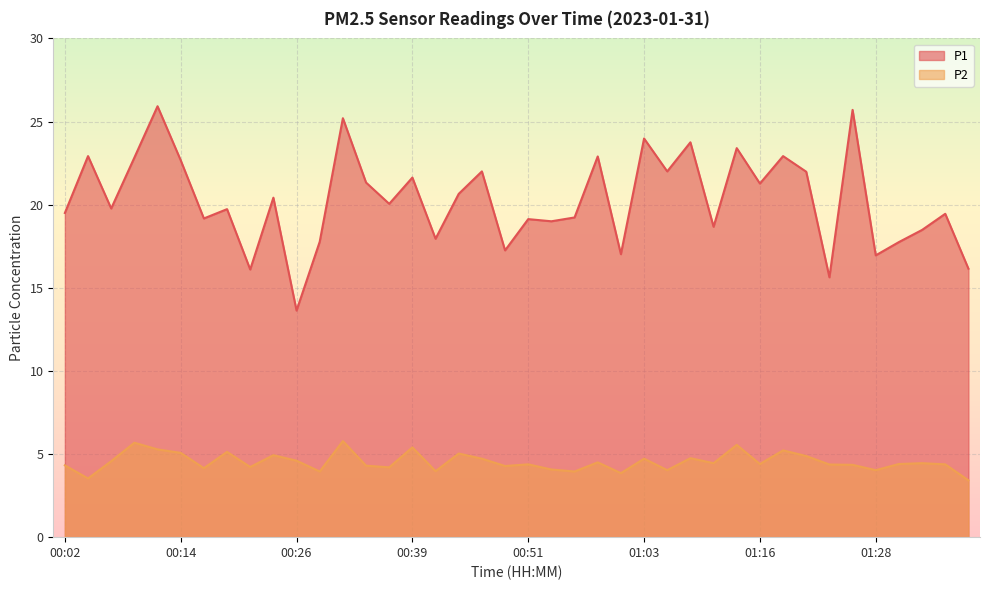

True or false: P1 and P2 intersect in this chart.

False